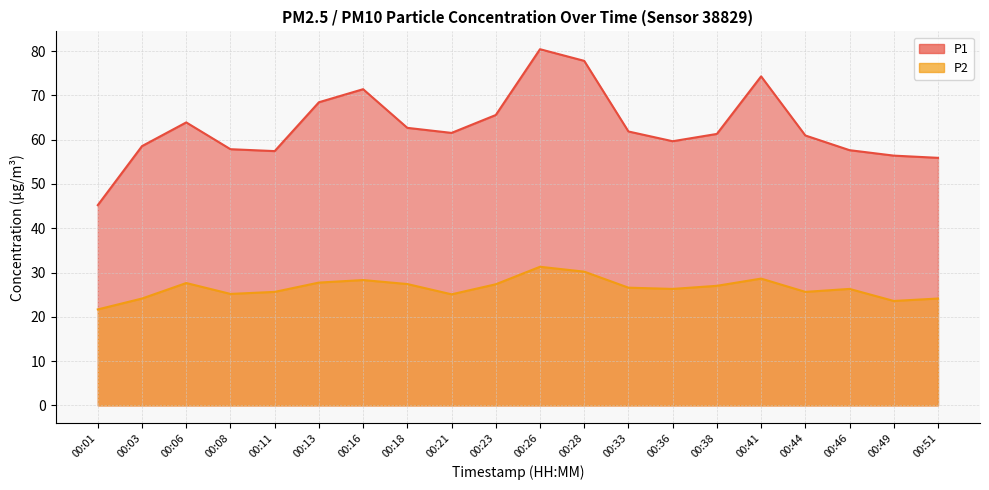

What is the difference between the P1 values at 00:21 and 00:06?

2.4